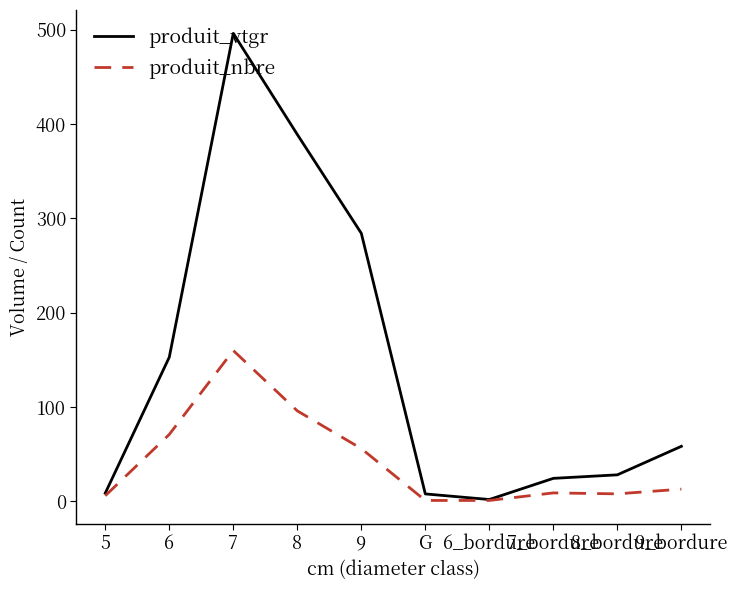

Which series has the largest range (max minus min)?

produit_vtgr